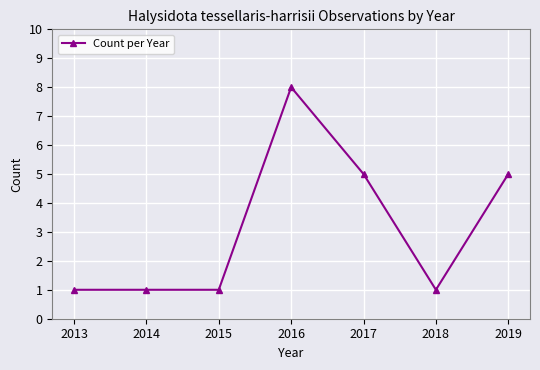

At which category does the chart reach its peak across all series?

2016